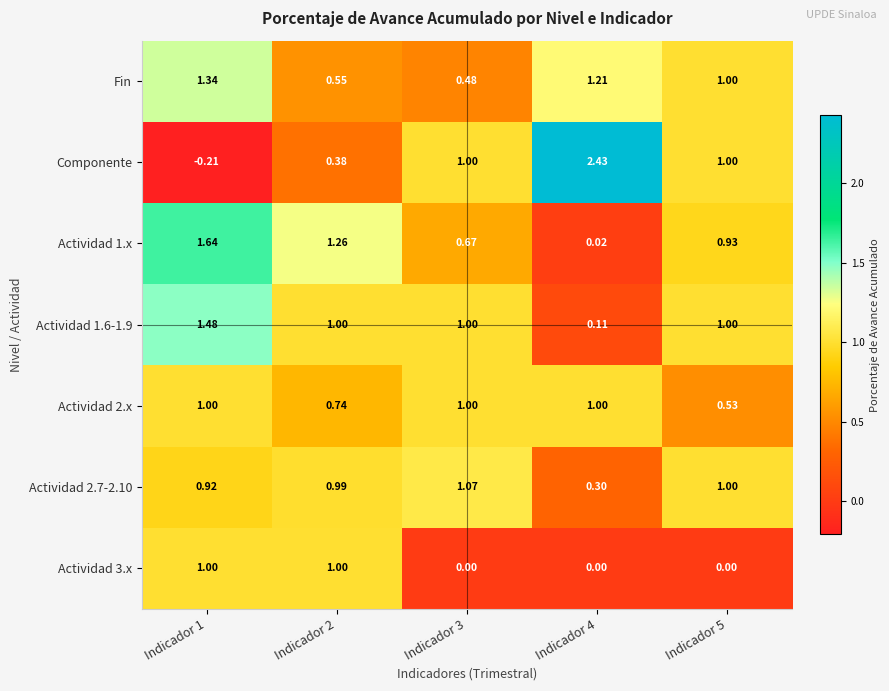

What is the total value across all series at Indicador 5?

5.5